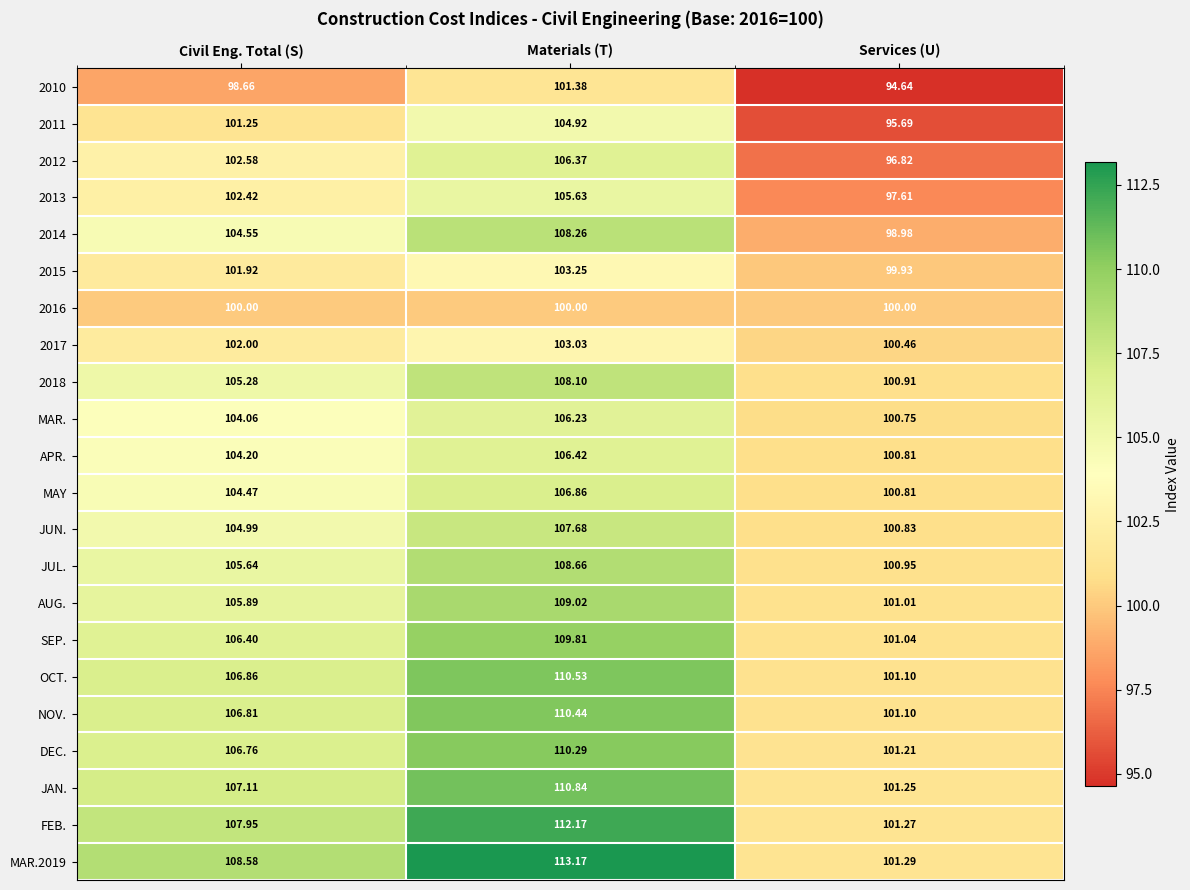

At which label does SEP. reach its peak?

Materials (T)